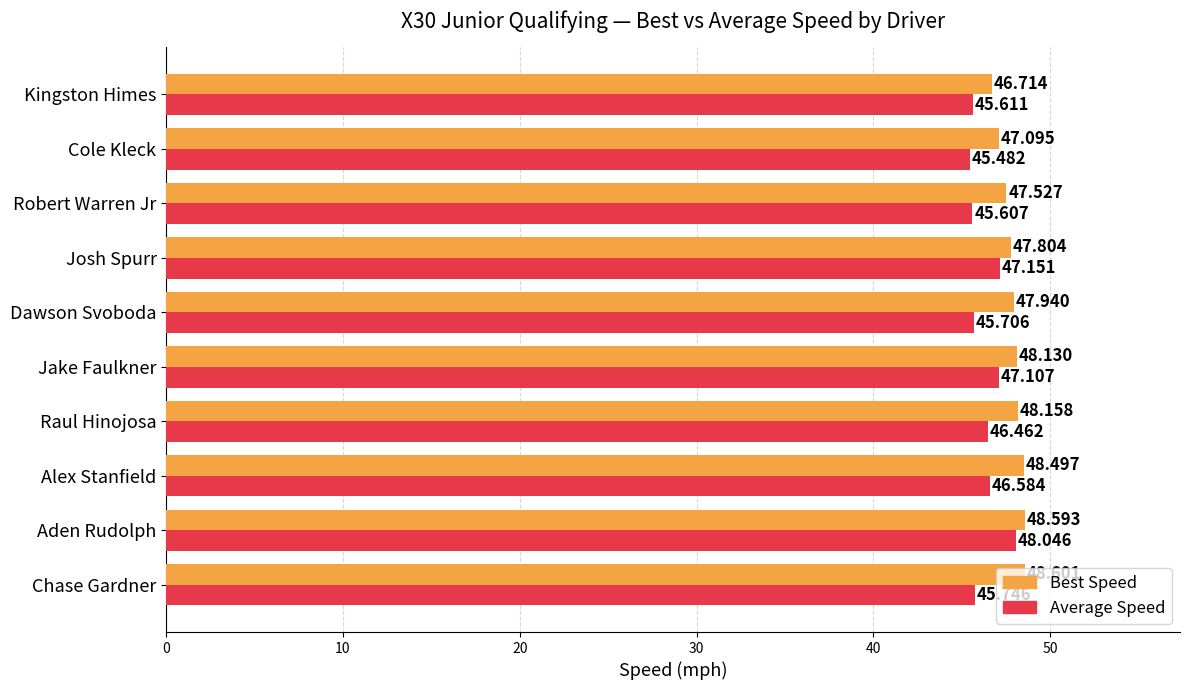

Which series has the largest range (max minus min)?

Average Speed